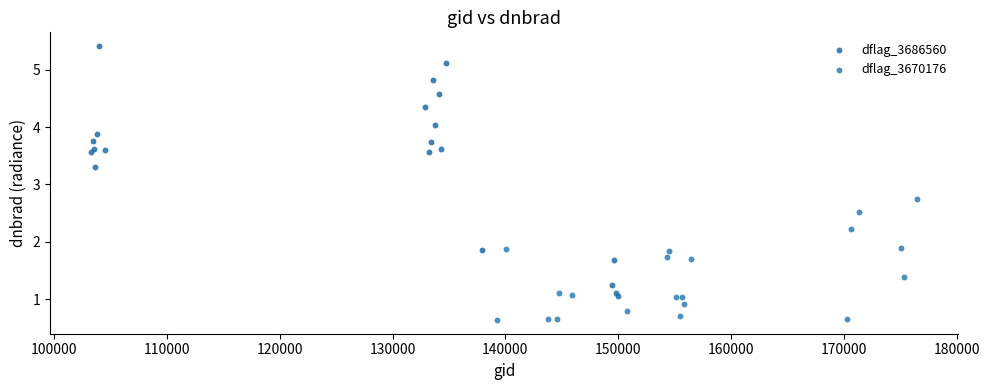

Which series contains the lowest Y value?

dflag_3670176